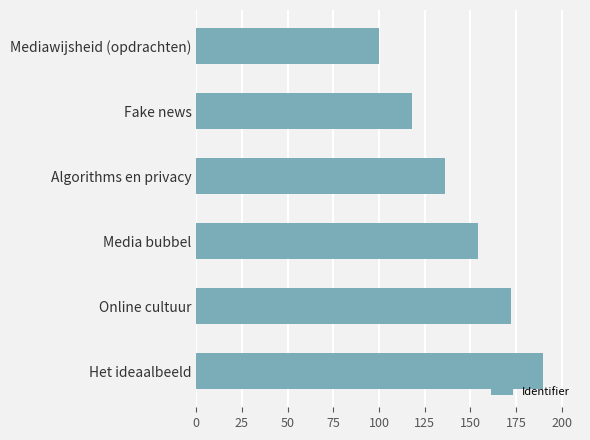

Between Media bubbel and Fake news, which is larger?

Media bubbel